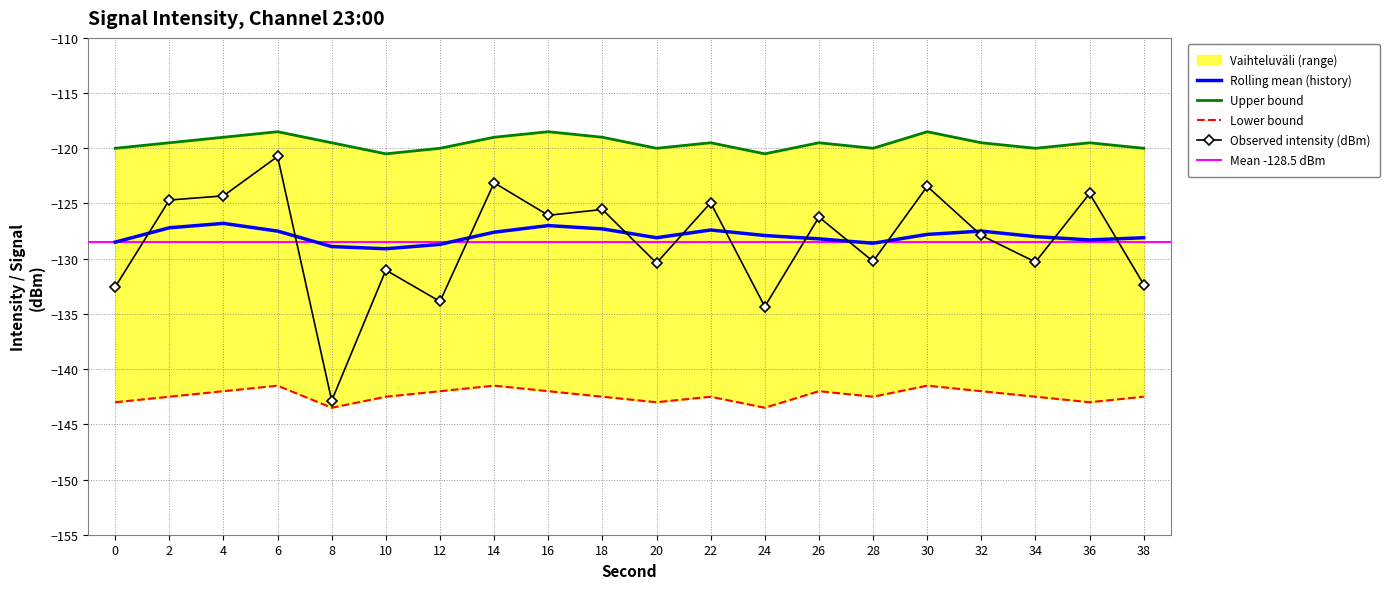

Is this an area chart (filled region under the line)?

No